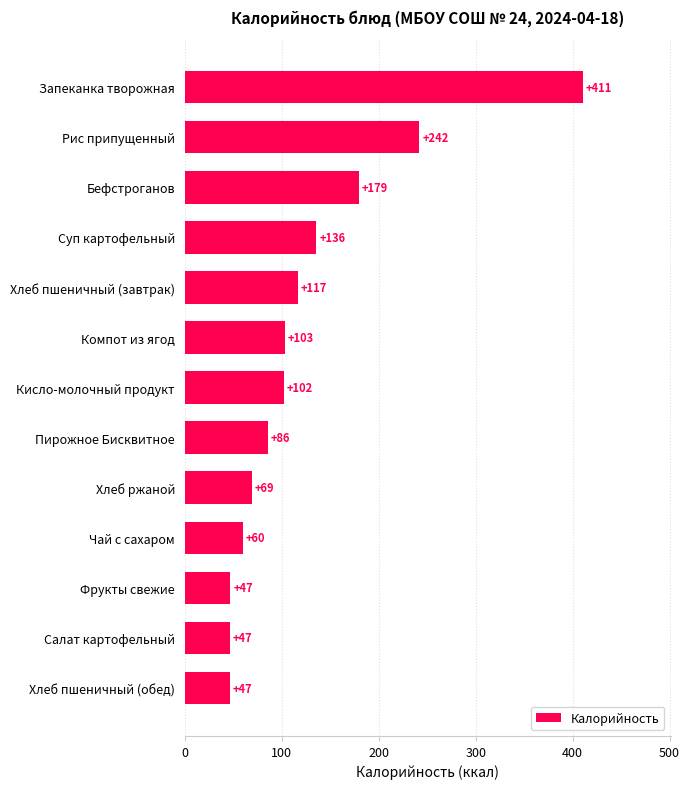

What is the ratio of the value at Суп картофельный to the value at Кисло-молочный продукт?

1.3